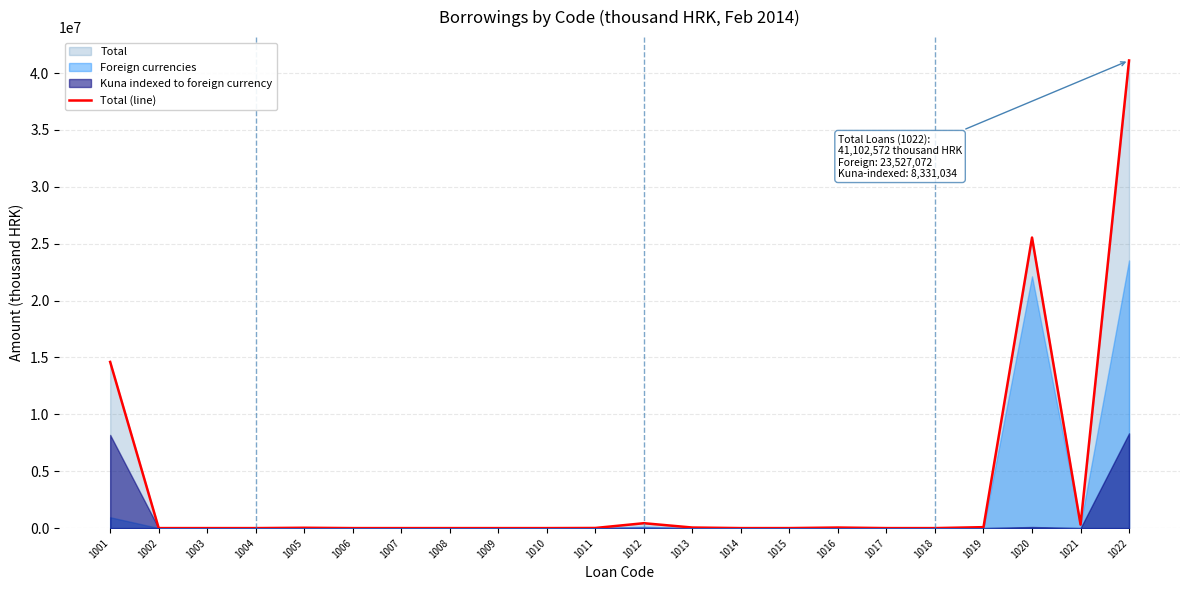

Where is the data nearest to the value 20551286?

1020